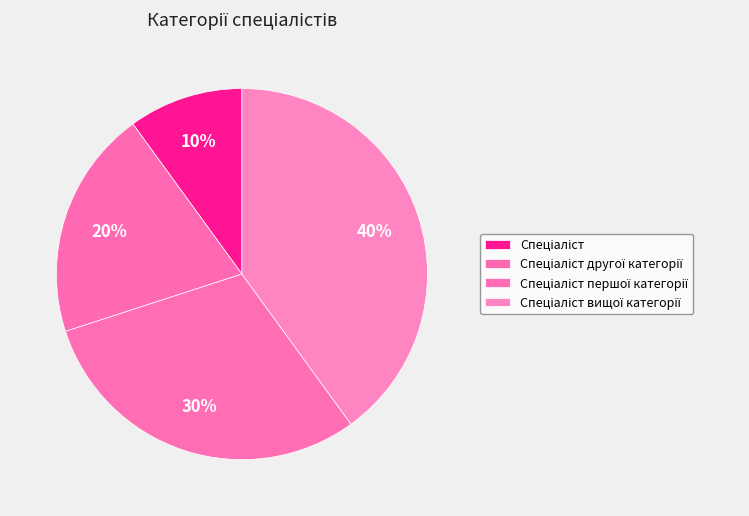

Is Спеціаліст другої категорії the majority of the pie?

No